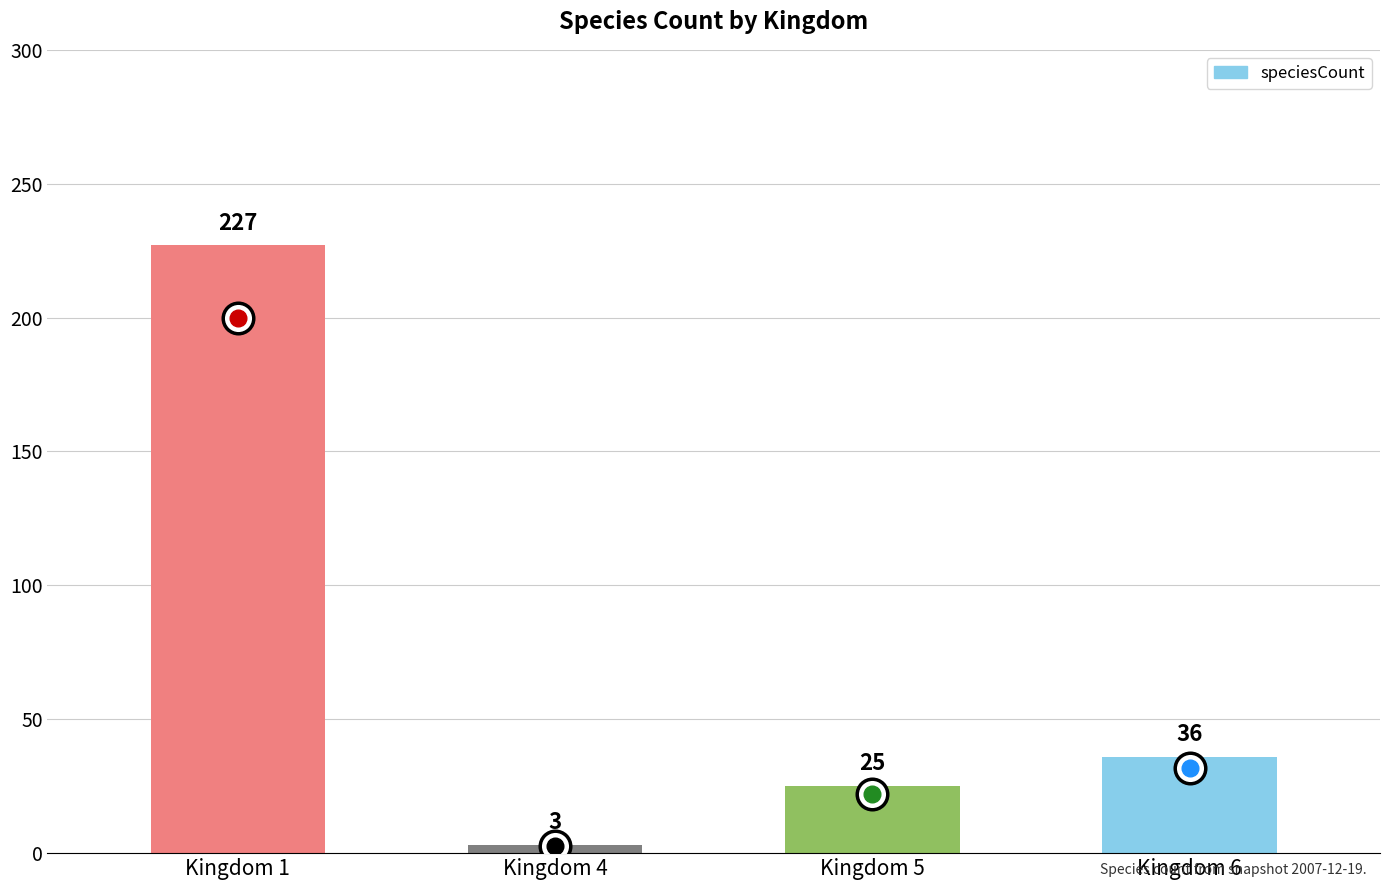

What is the change in value from Kingdom 4 to Kingdom 5?

+22